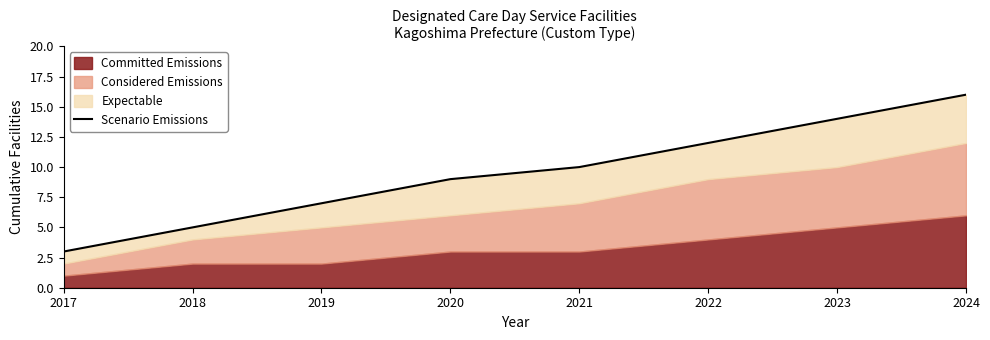

At which label does the data first exceed 10?

2022